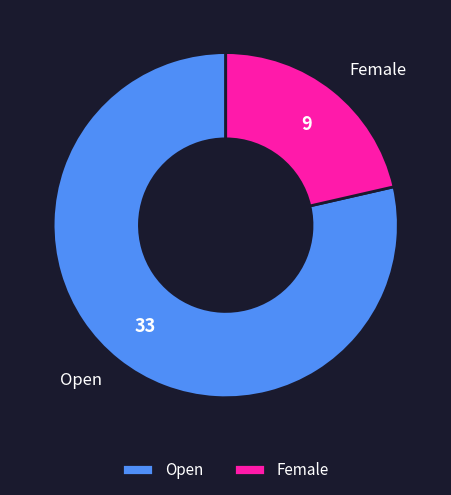

Which category has the biggest portion of the pie?

Open